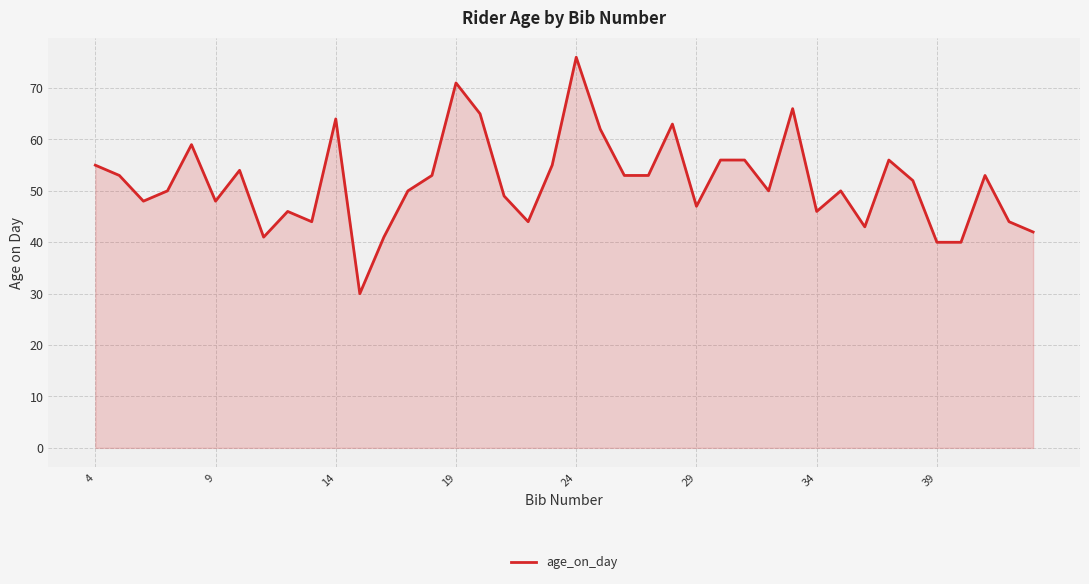

What is the difference between the maximum and minimum values?

46